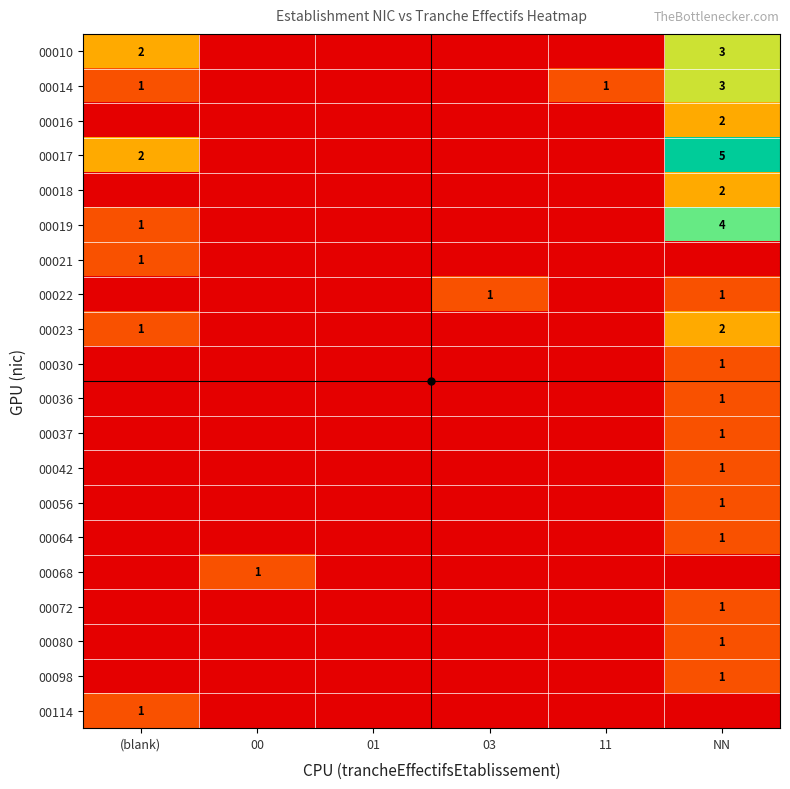

Is it true that 00023 equals 2 at NN?

True